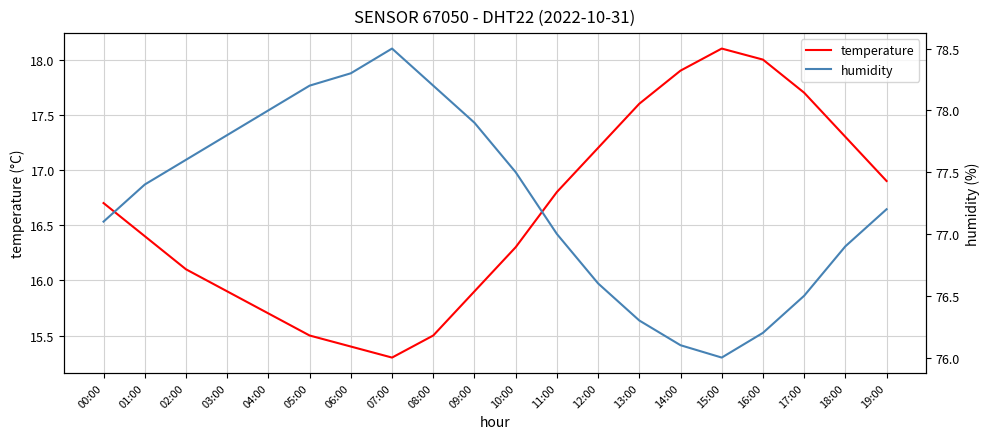

Is this an area chart (filled region under the line)?

No